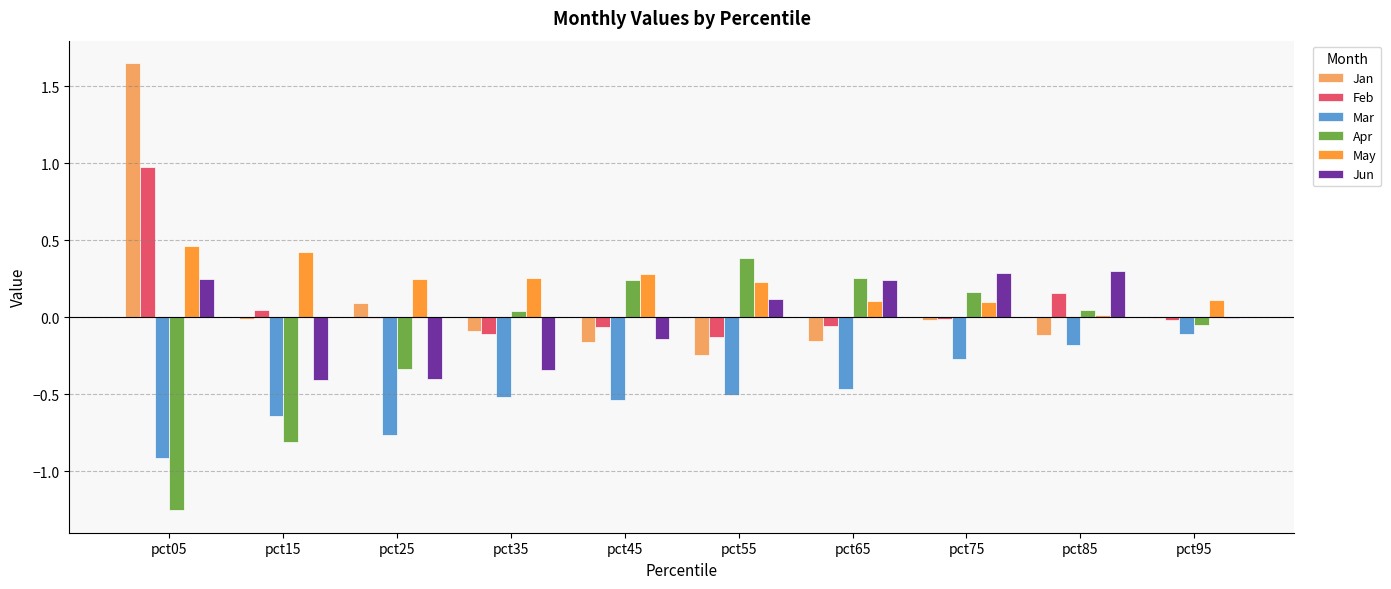

What is the sum of the Mar values at pct45 and pct85?

-0.7